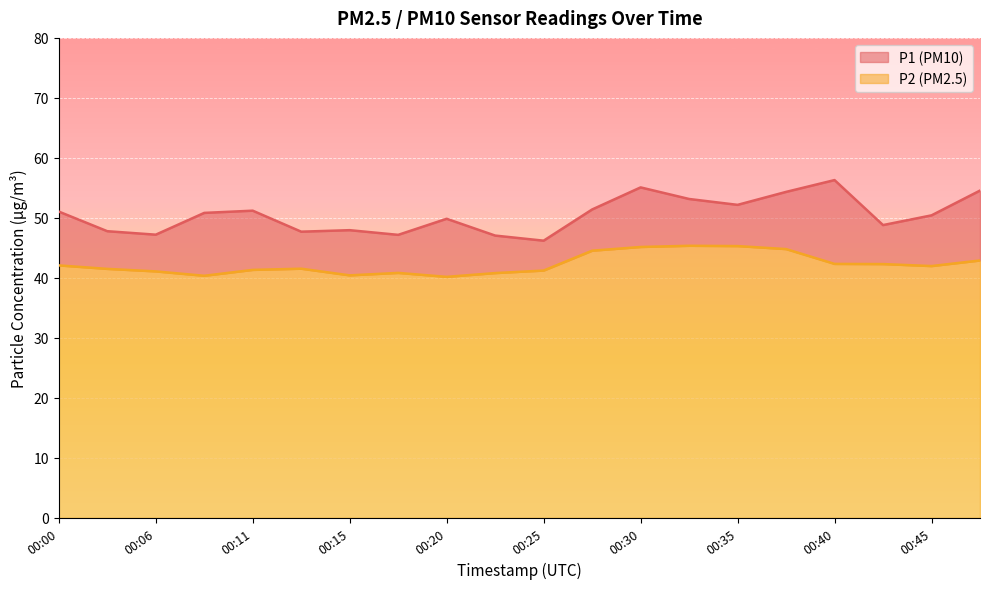

Reading left to right, extract all data points from this chart.

P1: 51.0	47.8	47.2	50.8	51.2	47.7	48.0	47.2	49.9	47.0	46.2	51.4	55.1	53.1	52.2	54.3	56.3	48.8	50.4	54.5
P2: 42.1	41.5	41.1	40.4	41.3	41.5	40.4	40.8	40.2	40.8	41.2	44.5	45.1	45.4	45.3	44.8	42.3	42.3	42.0	42.9